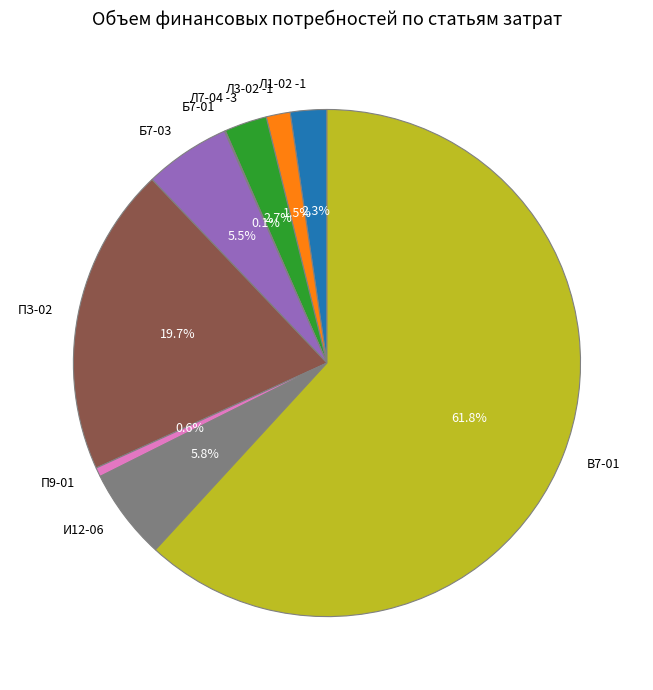

To the nearest percent, what is the difference between the largest and smallest slice percentages?

62%